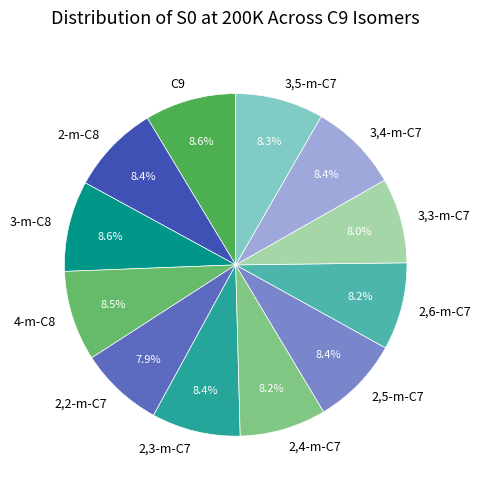

What percentage is the 3,4-m-C7 slice, to the nearest percent?

8%